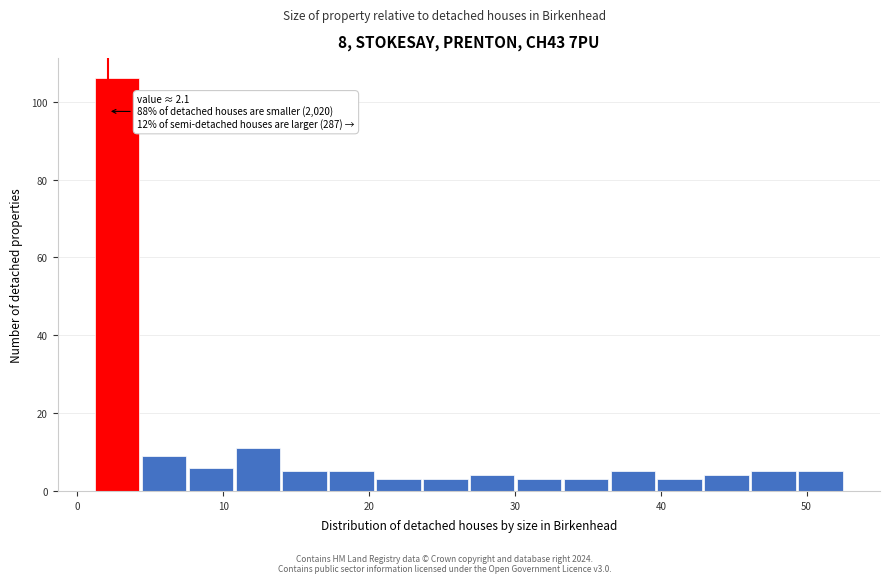

Around what value on the x-axis is the tallest bar? Give the approximate position of its centre, as read against the axis.

3